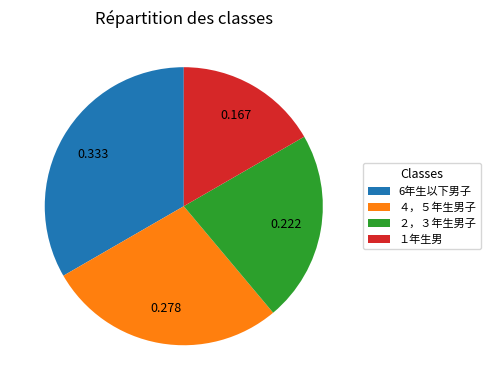

The ２，３年生男子 slice represents 22% of the pie. True or false?

True